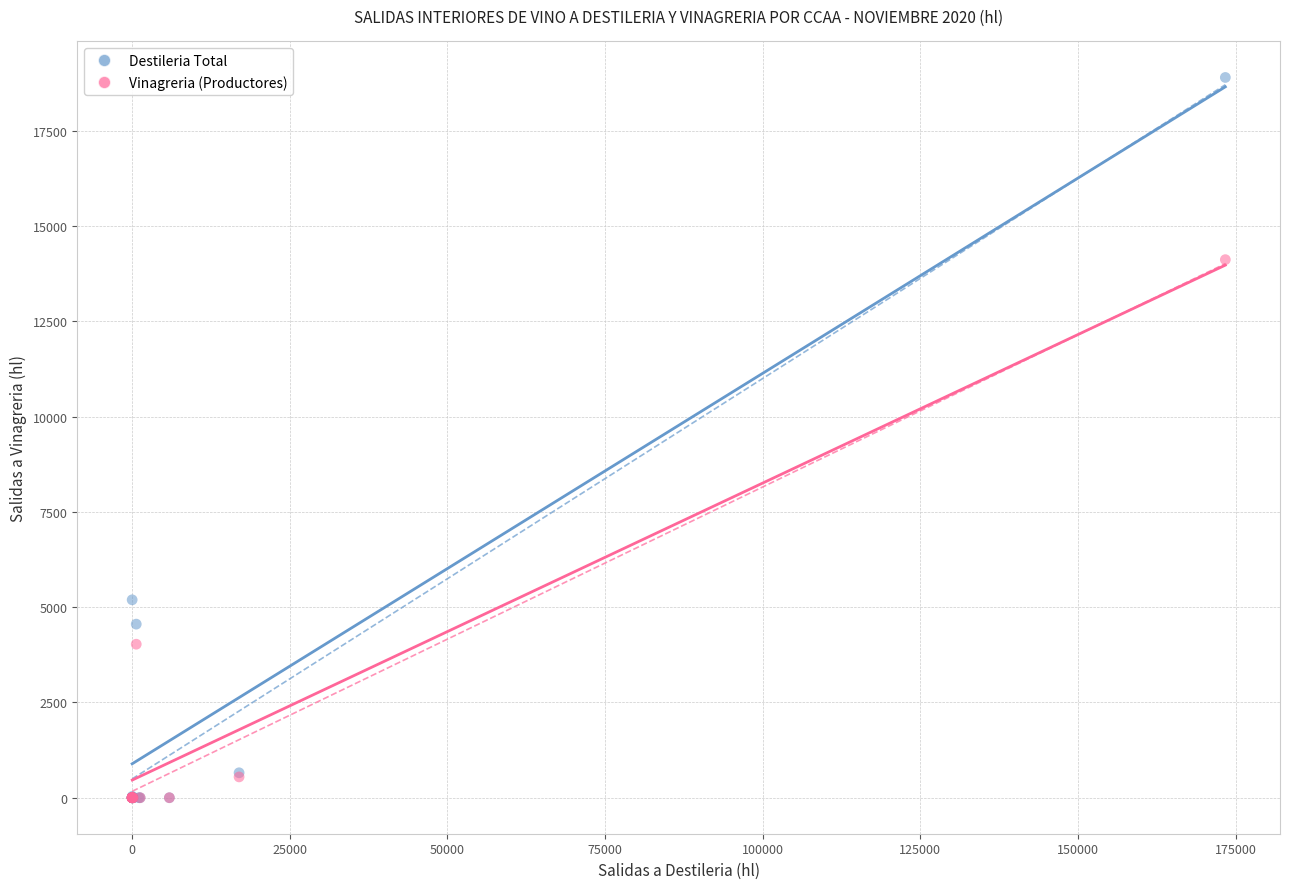

Which series has the widest spread of Y values?

Destileria Total